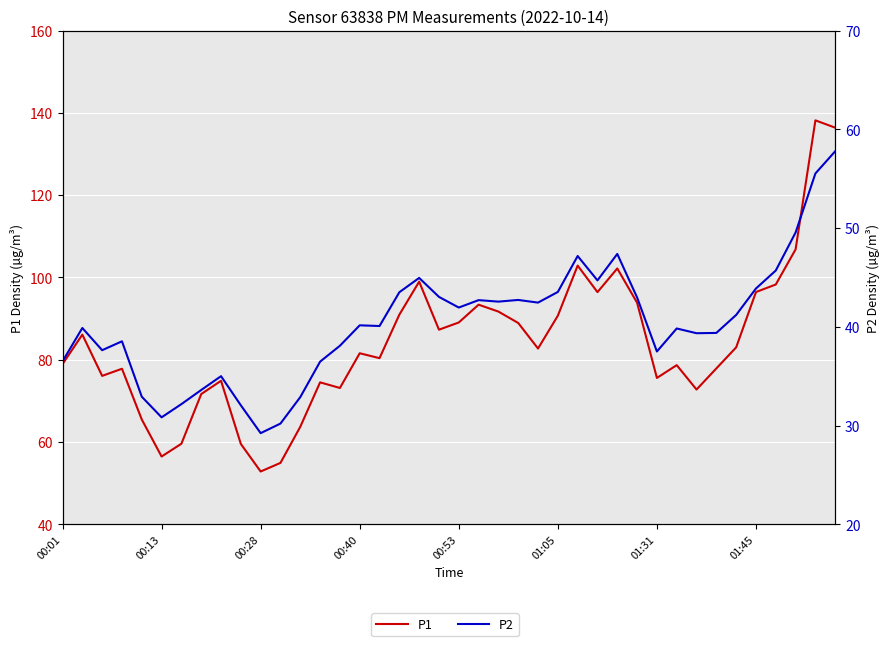

How many interior local peaks does the P2 series have?

10